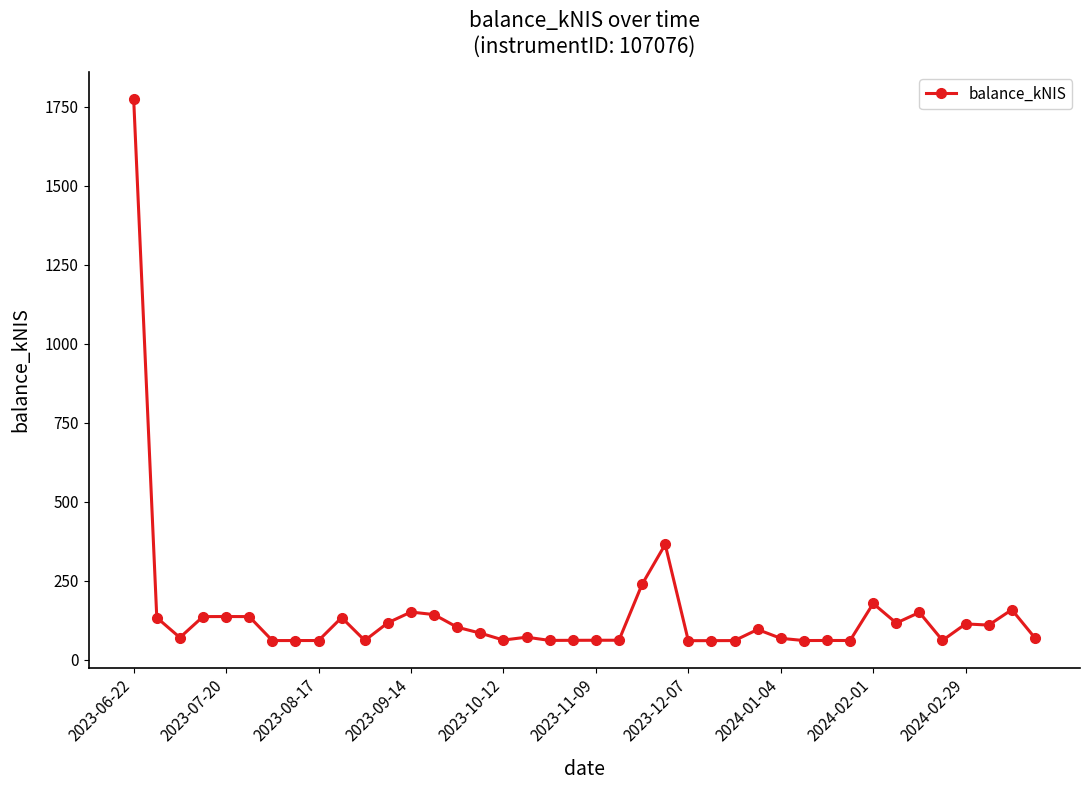

What is the value of the 16th point from the left?

84.7